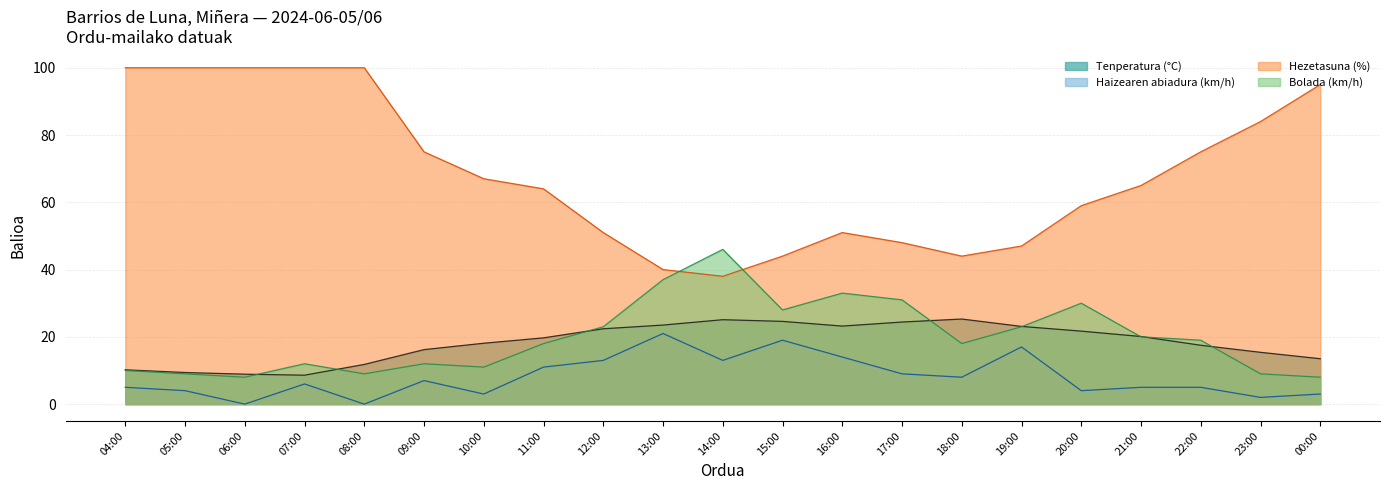

What is the spread (max minus min) of values at 10:00?

64.0